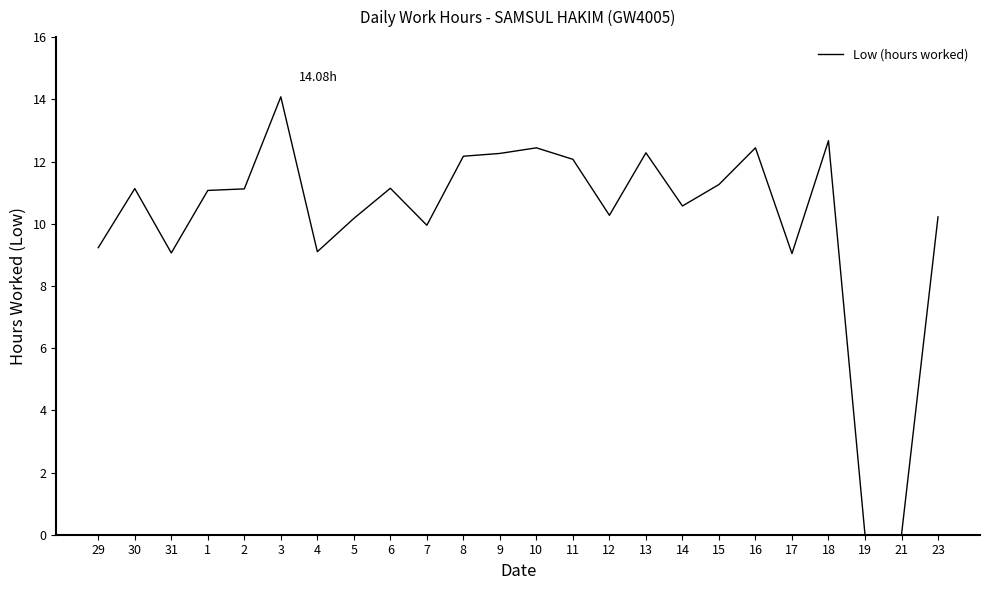

How many lines are shown in the chart?

1